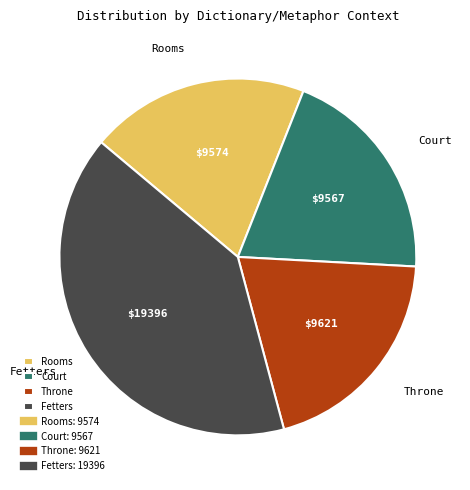

Which slice is the largest?

Fetters